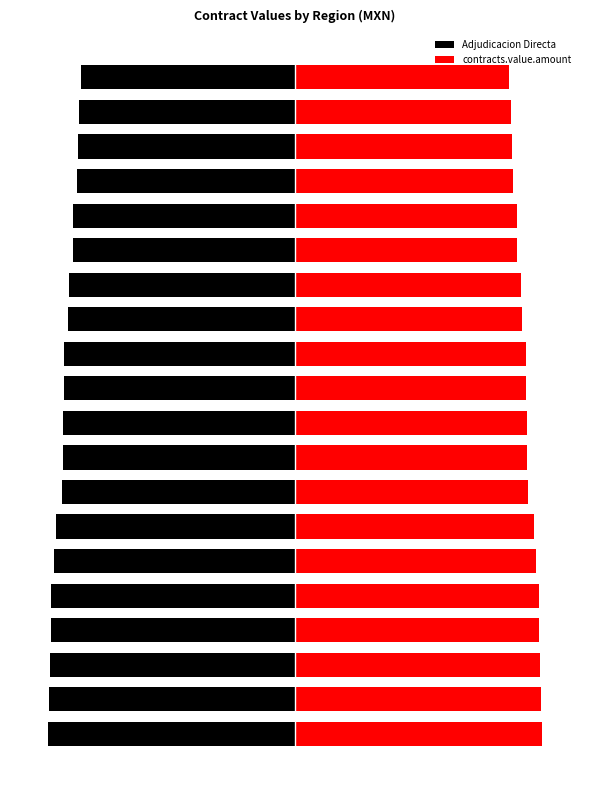

Is it true that contracts.value.amount equals 4332.6 at 0?

True